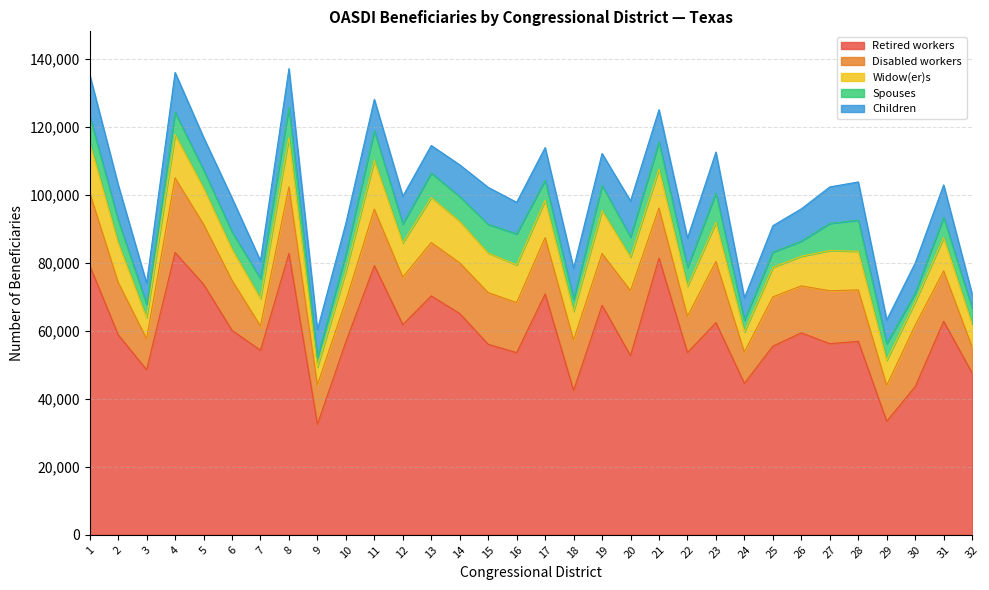

True or false: Retired workers and Widow(er)s intersect in this chart.

False